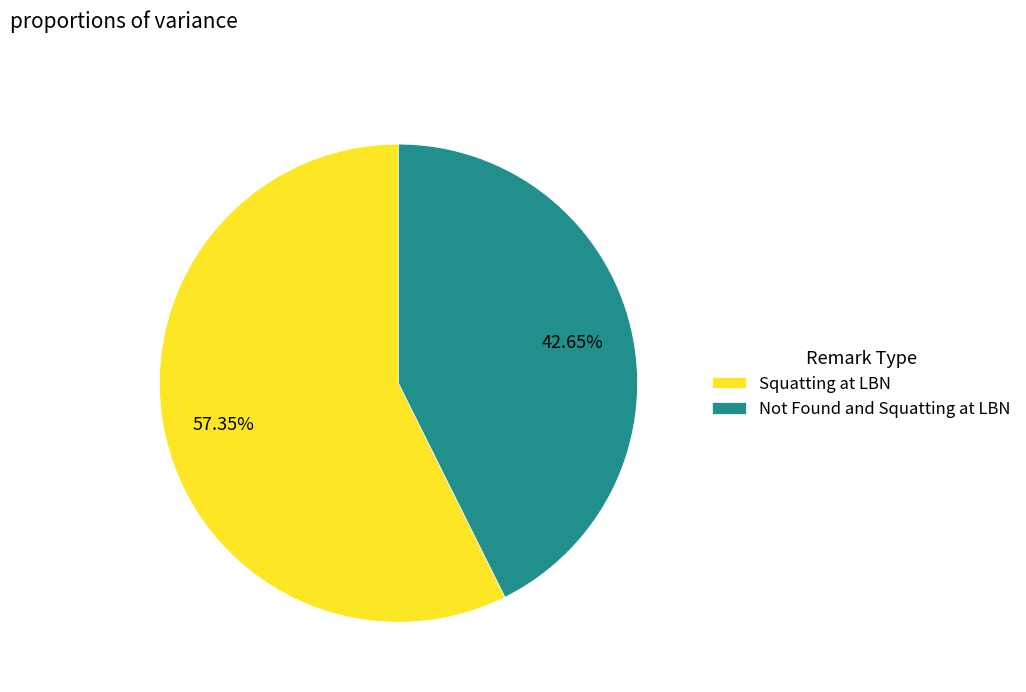

Count the number of slices in the pie.

2